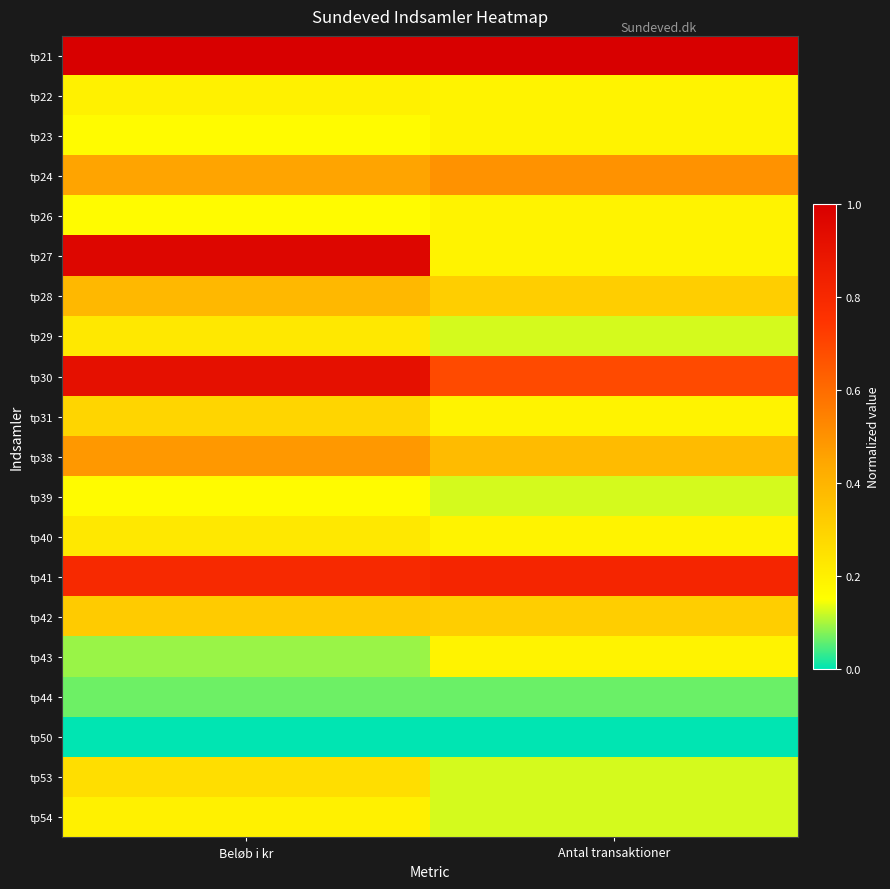

Reading left to right, list all the values displayed in this chart.

tp21: Beløb i kr=1.0	Antal transaktioner=1.0
tp22: Beløb i kr=0.2	Antal transaktioner=0.2
tp23: Beløb i kr=0.2	Antal transaktioner=0.2
tp24: Beløb i kr=0.5	Antal transaktioner=0.5
tp26: Beløb i kr=0.2	Antal transaktioner=0.2
tp27: Beløb i kr=1.0	Antal transaktioner=0.2
tp28: Beløb i kr=0.4	Antal transaktioner=0.3
tp29: Beløb i kr=0.2	Antal transaktioner=0.1
tp30: Beløb i kr=0.9	Antal transaktioner=0.7
tp31: Beløb i kr=0.3	Antal transaktioner=0.2
tp38: Beløb i kr=0.5	Antal transaktioner=0.4
tp39: Beløb i kr=0.2	Antal transaktioner=0.1
tp40: Beløb i kr=0.2	Antal transaktioner=0.2
tp41: Beløb i kr=0.8	Antal transaktioner=0.8
tp42: Beløb i kr=0.3	Antal transaktioner=0.3
tp43: Beløb i kr=0.1	Antal transaktioner=0.2
tp44: Beløb i kr=0.1	Antal transaktioner=0.1
tp50: Beløb i kr=0.0	Antal transaktioner=0.0
tp53: Beløb i kr=0.3	Antal transaktioner=0.1
tp54: Beløb i kr=0.2	Antal transaktioner=0.1